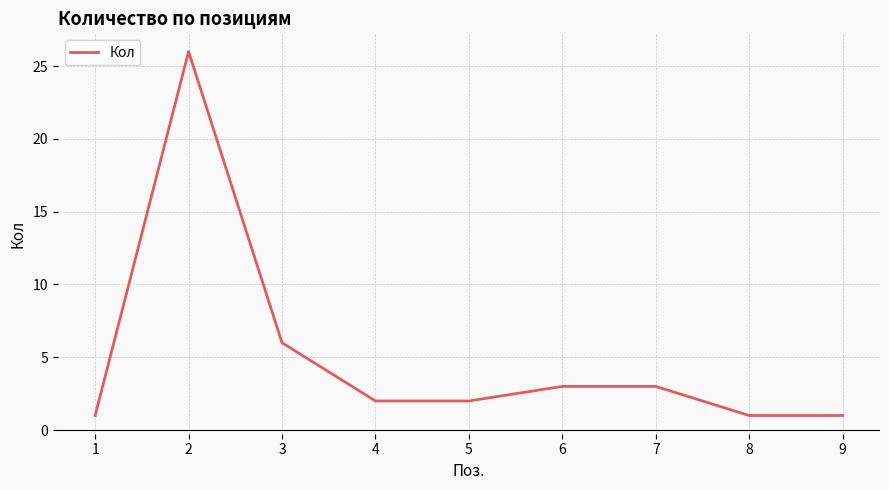

Which label corresponds to the largest value in the chart?

2